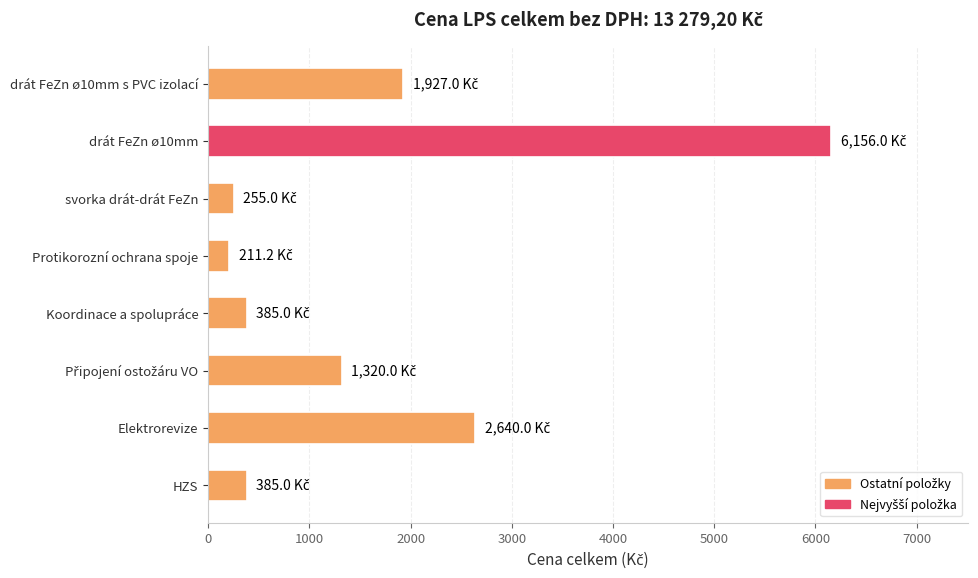

True or false: the data shows 2640.0 at Elektrorevize.

True